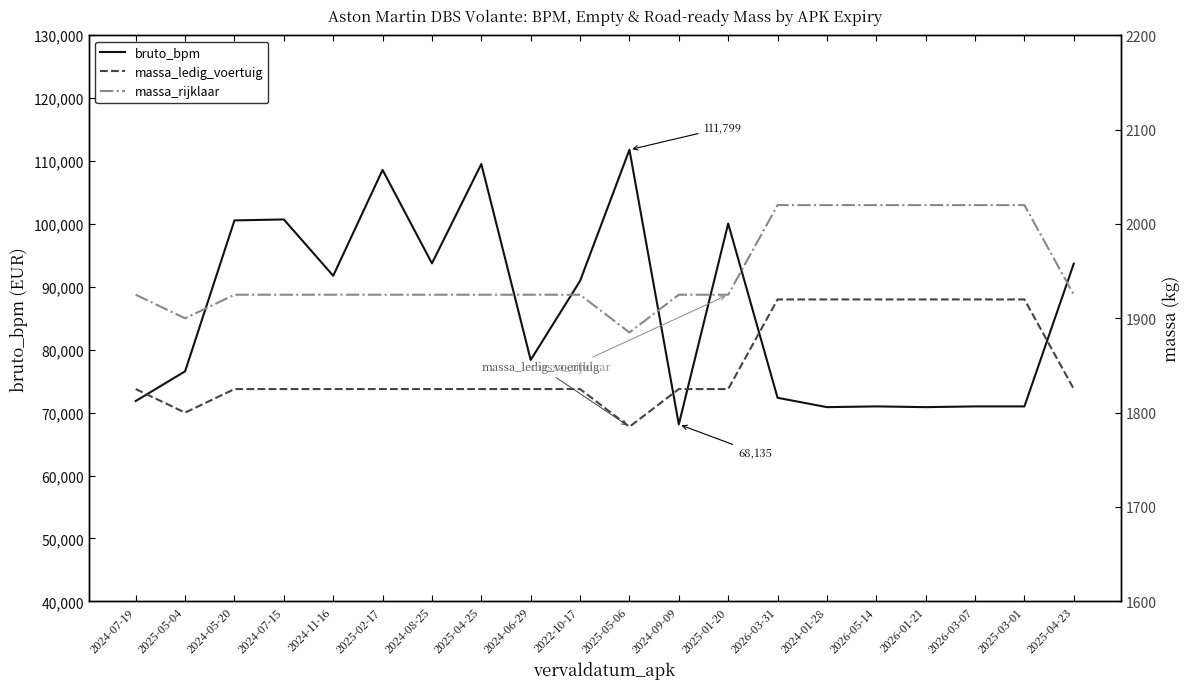

What is the total value across all series at 2024-01-28?

74813